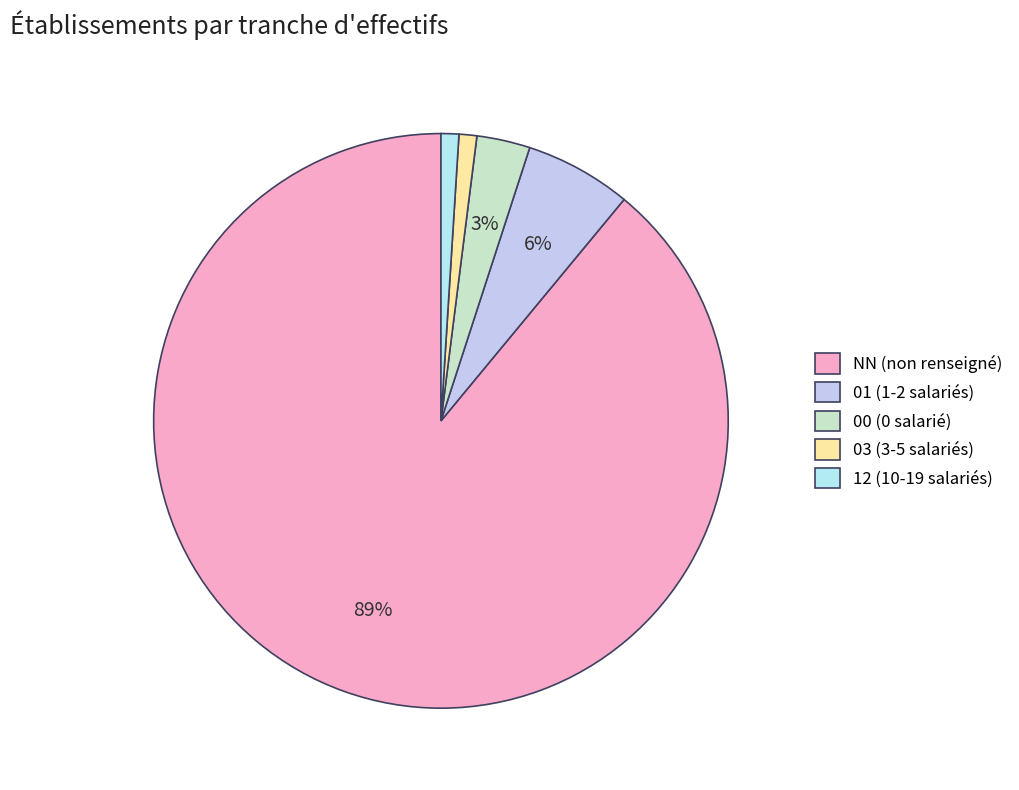

To the nearest percent, what is the combined percentage of 12 and 01?

7%